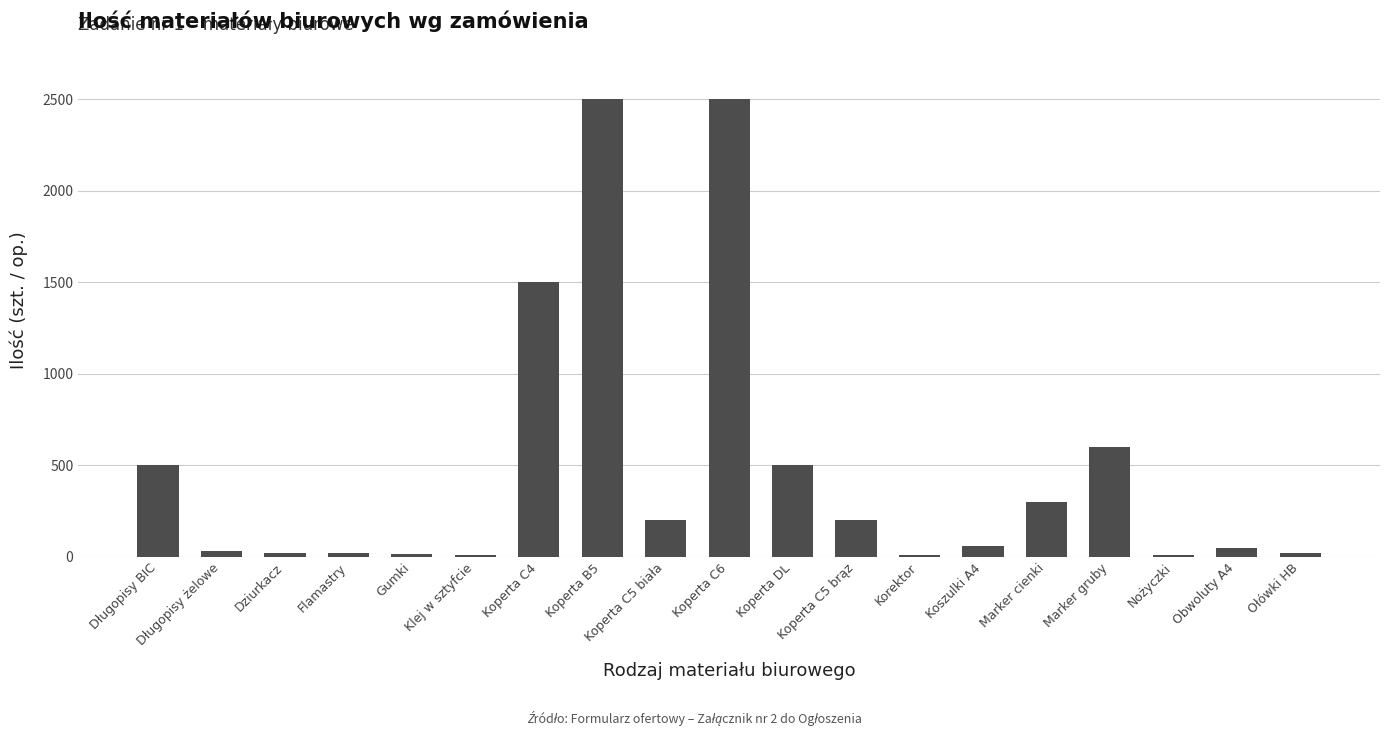

What is the difference between the second highest and minimum values?

2490